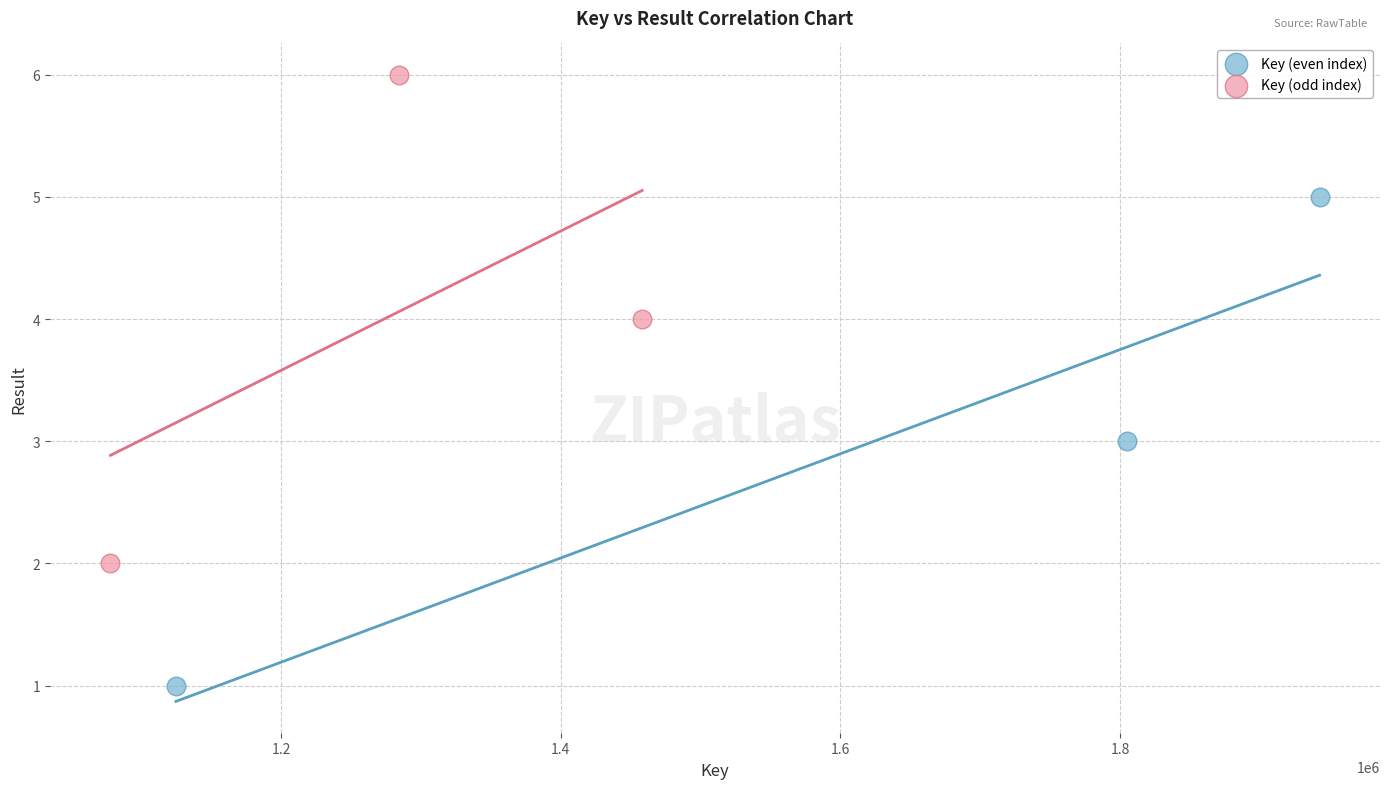

Which series reaches the minimum Y coordinate?

Key (even index)